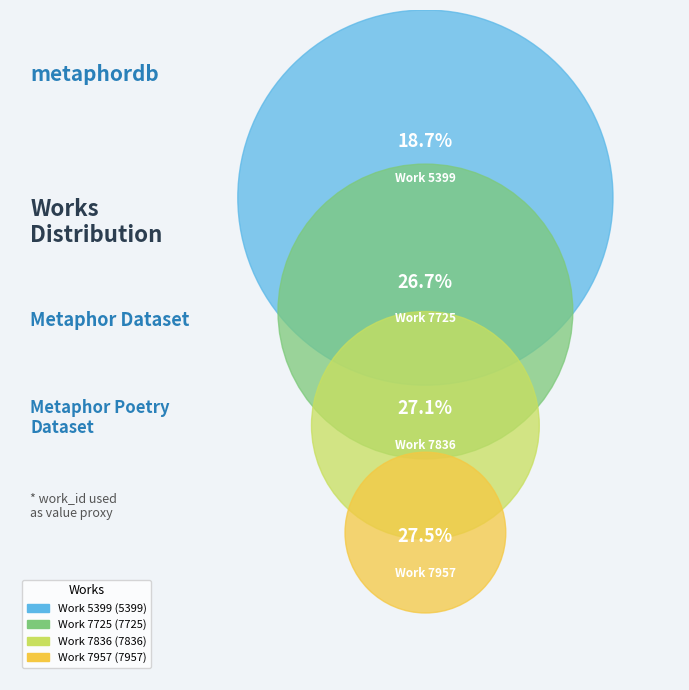

Rank the categories by value from lowest to highest.

Work 5399, Work 7725, Work 7836, Work 7957